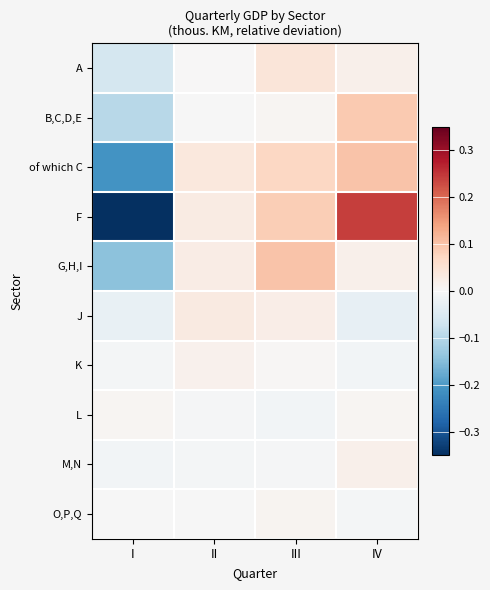

Between II and IV, which is larger?

IV